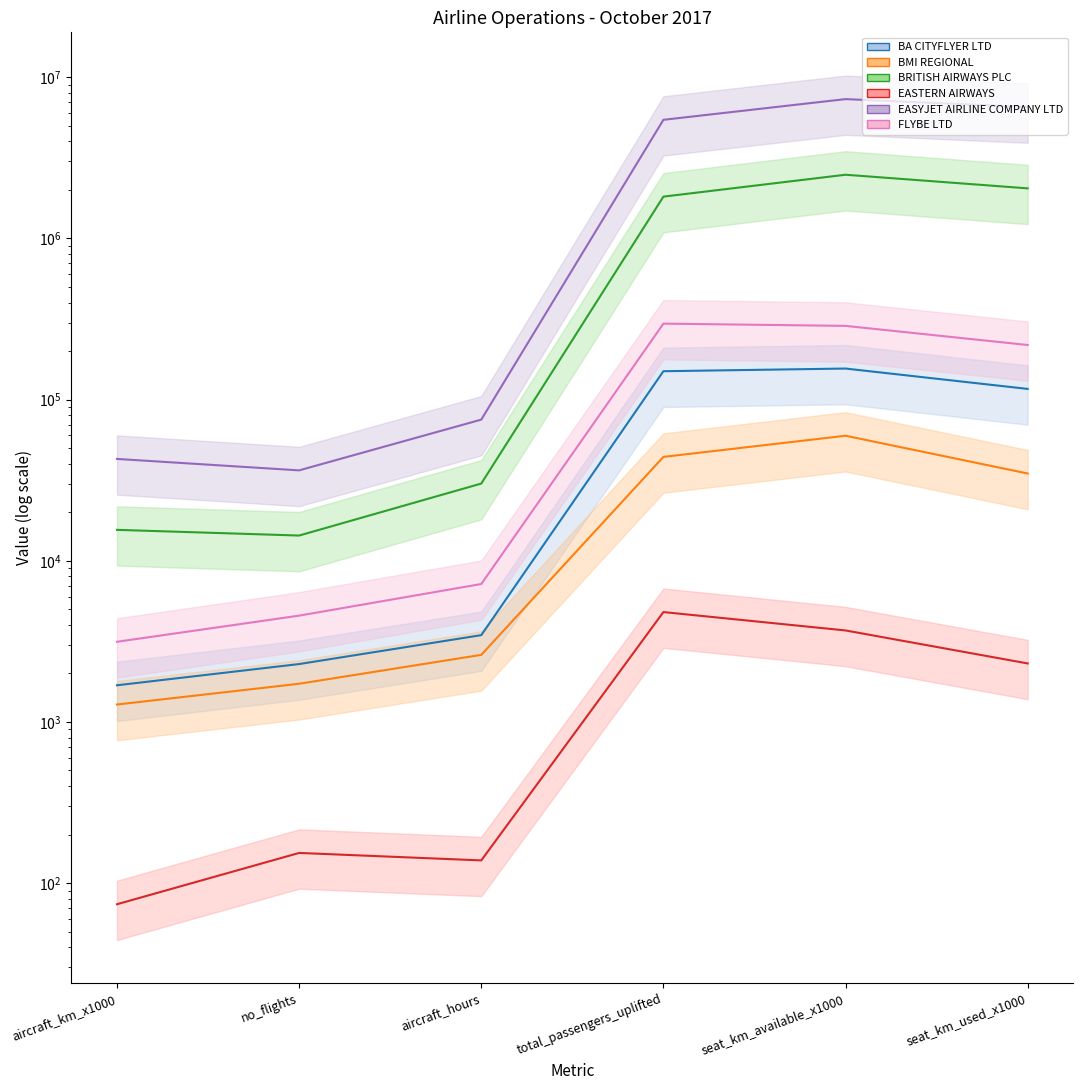

Which series changed the most between aircraft_km_x1000 and aircraft_hours?

EASYJET AIRLINE COMPANY LTD